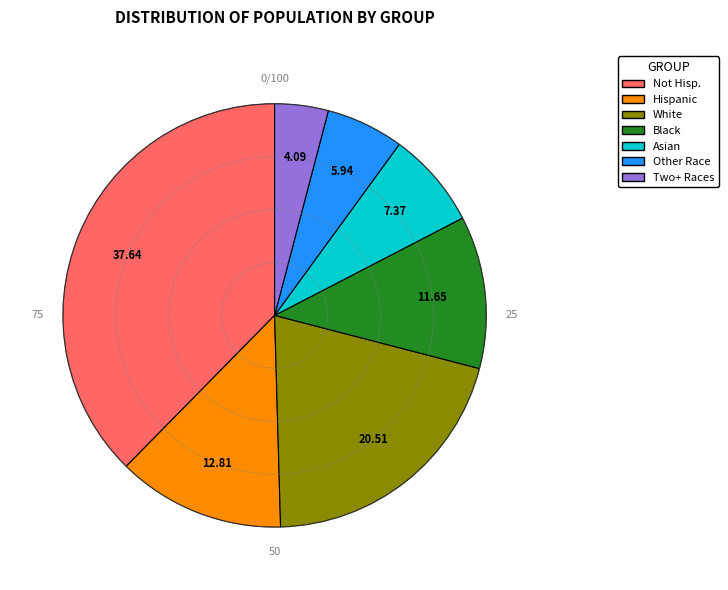

Is there any slice that represents more than half of the pie?

No